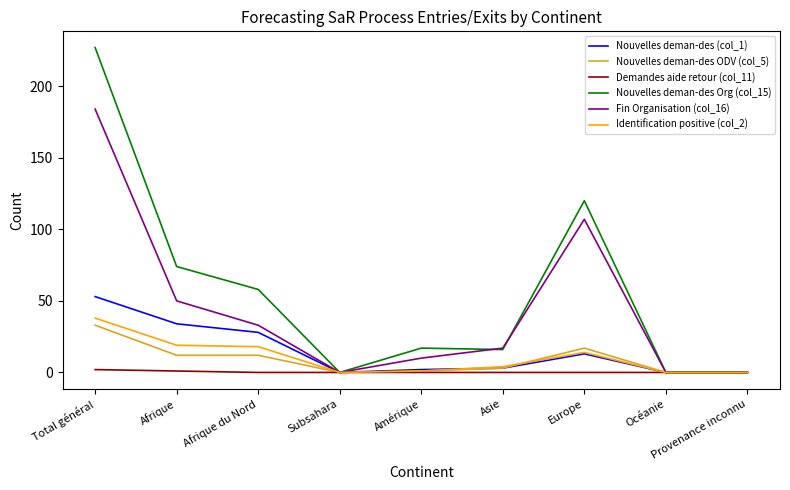

Is it true that Fin Organisation (col_16) equals 33 at Afrique du Nord?

True